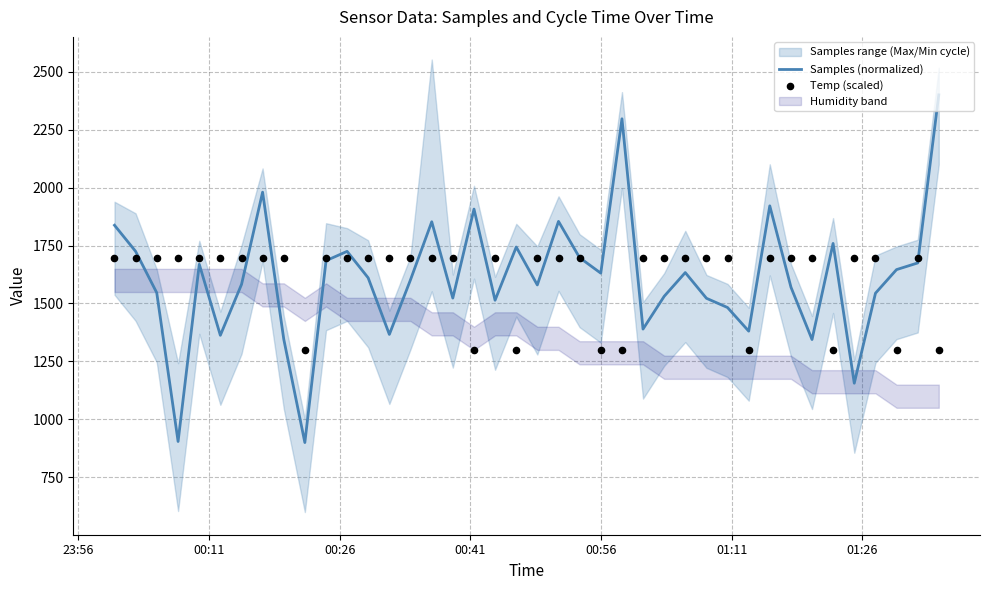

At how many categories does at least one series exceed 1809?

8